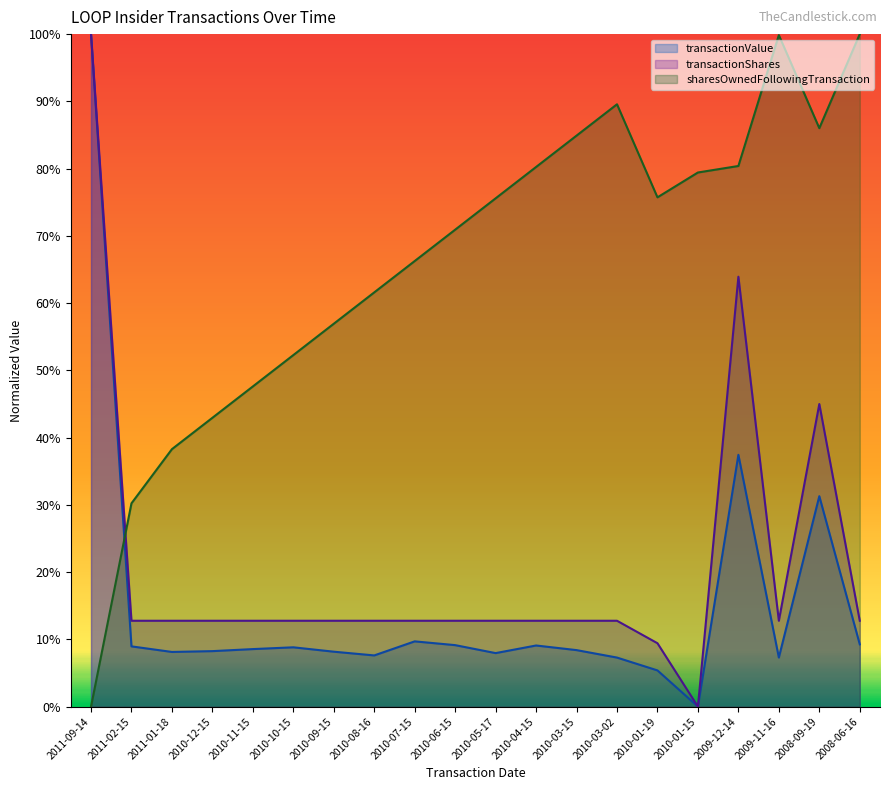

What is the maximum value for sharesOwnedFollowingTransaction?

1.0